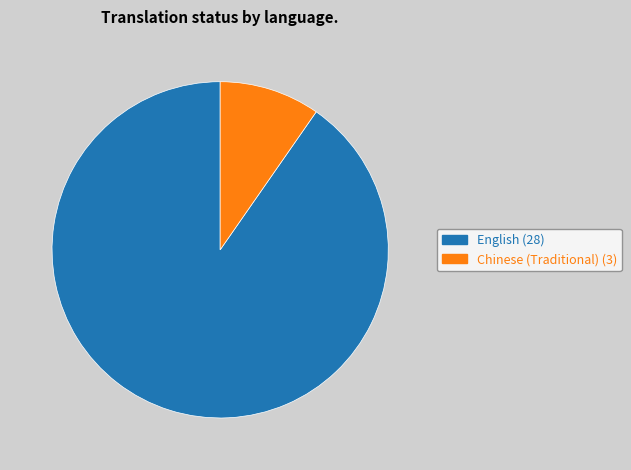

Is there any slice that represents more than half of the pie?

Yes